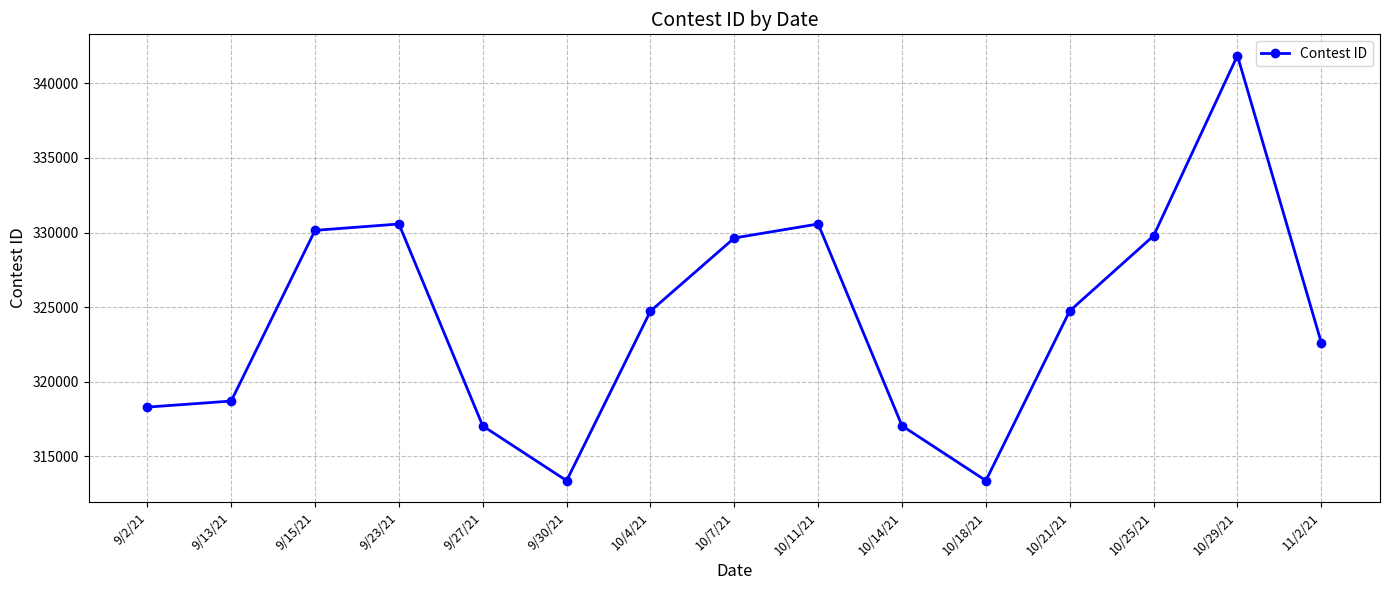

What position from the left is 10/25/21?

13